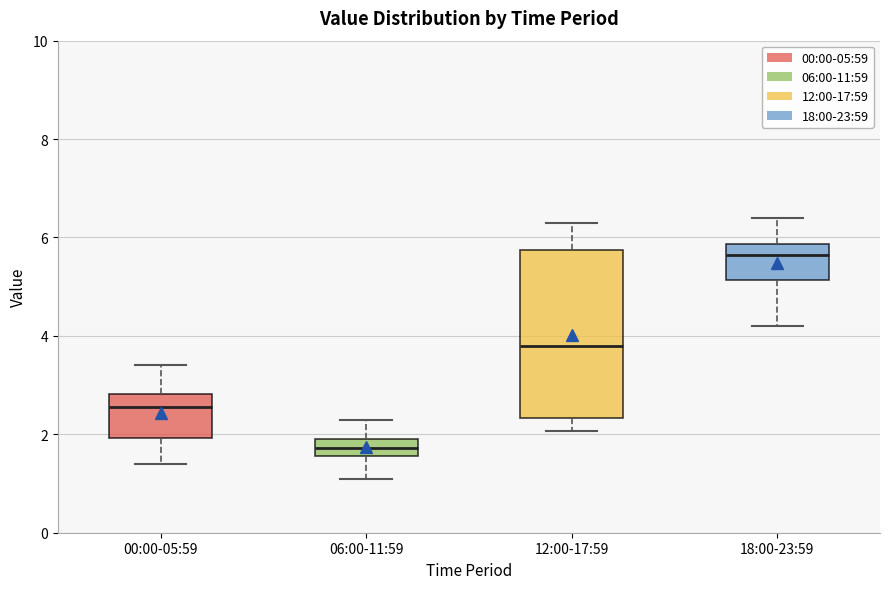

Which box's median line is the highest?

18:00-23:59